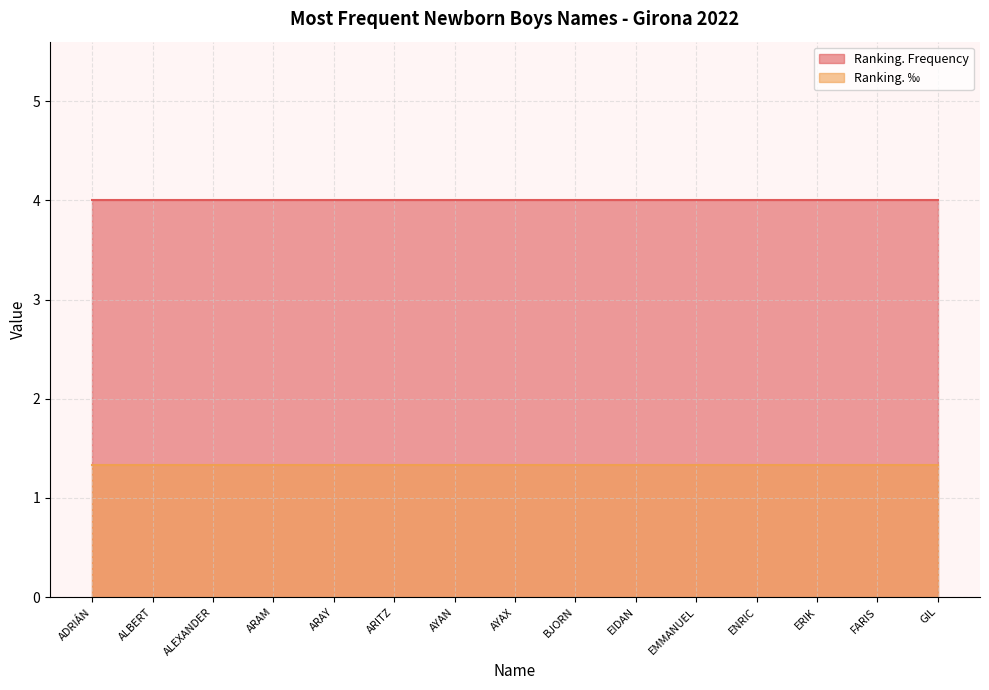

What is the smallest value displayed?

1.3